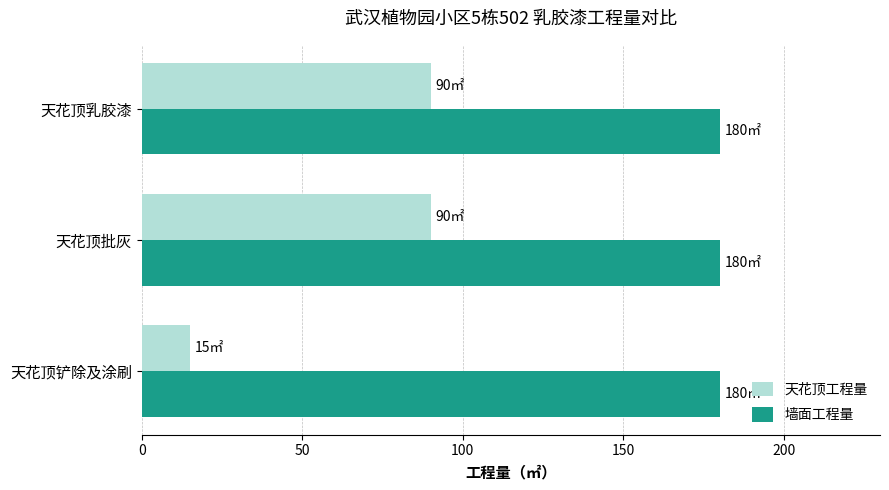

Is it true that 墙面工程量 equals 258 at 天花顶铲除及涂刷?

False